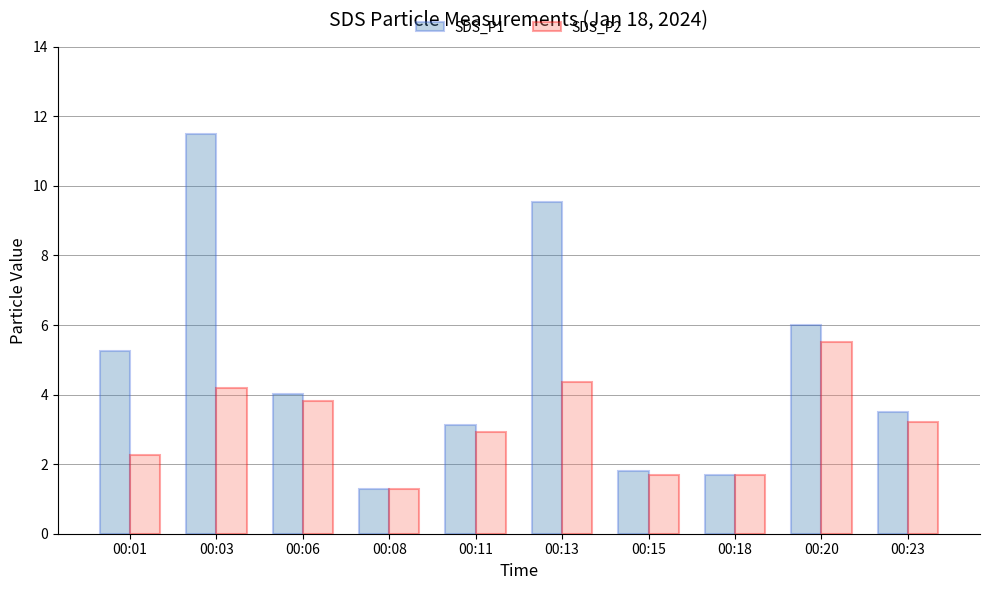

How many groups of bars are there?

10